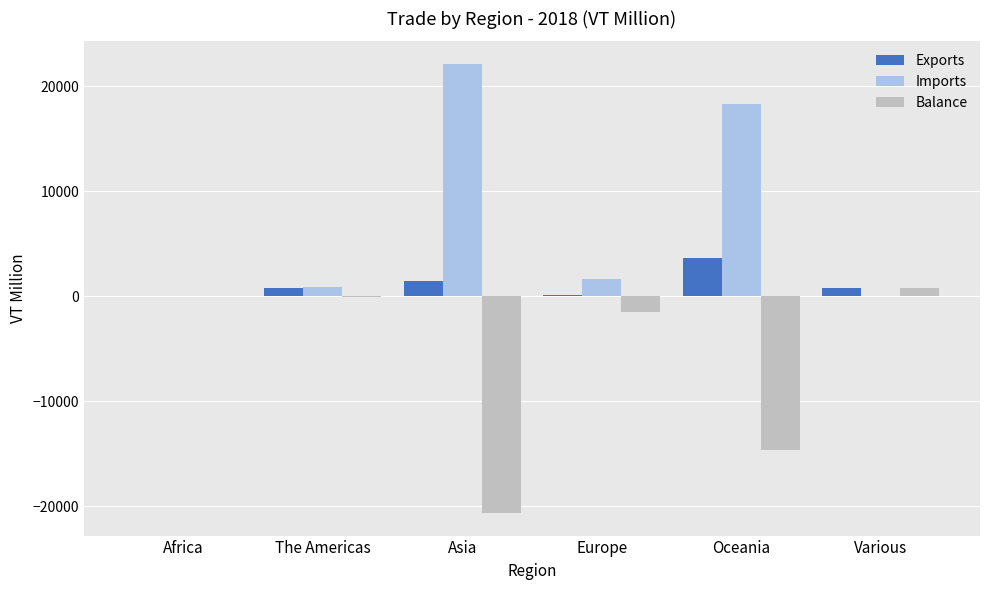

At which category is the sum across all series the highest?

Oceania